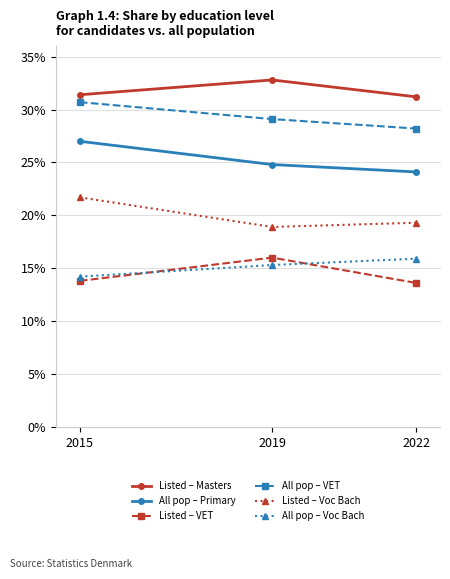

Is it true that Listed – VET equals 16.0 at 2019?

True